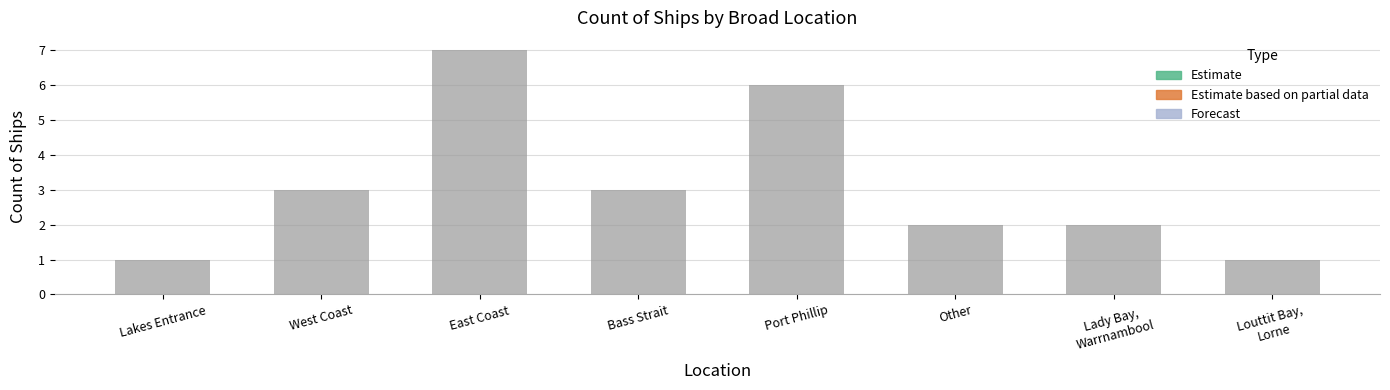

What position from the right is East Coast?

6